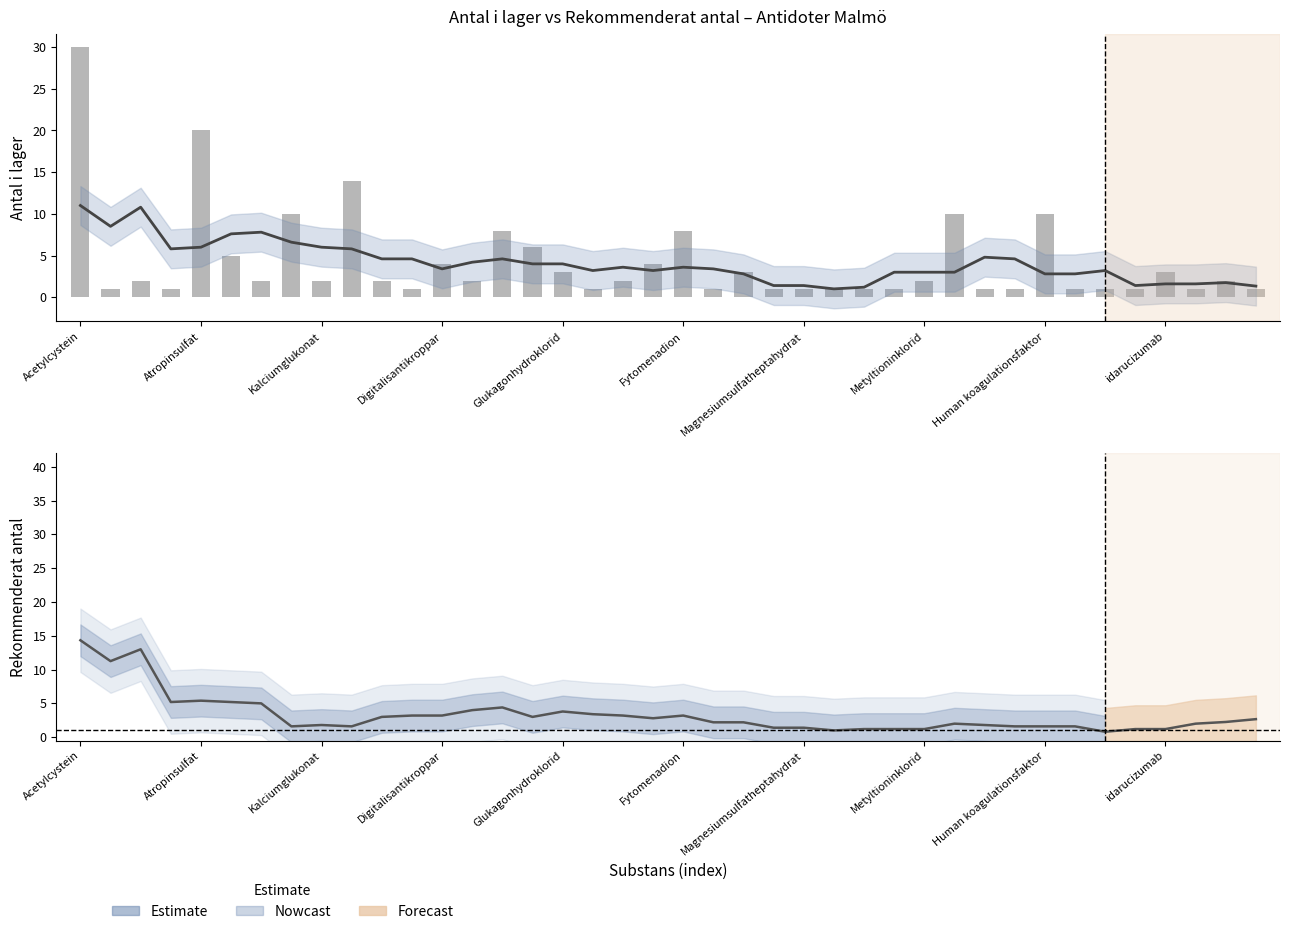

Is it true that Antal i lager (glidande medel) equals 5.2 at Digitalisantikroppar?

False